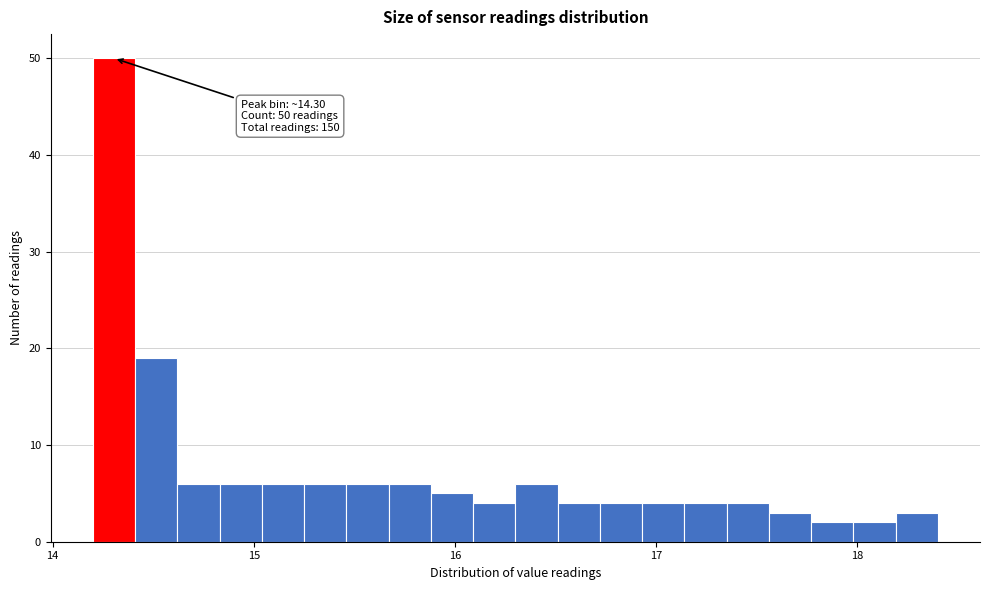

Read against the x-axis, roughly where is the centre of the tallest bar?

14.3